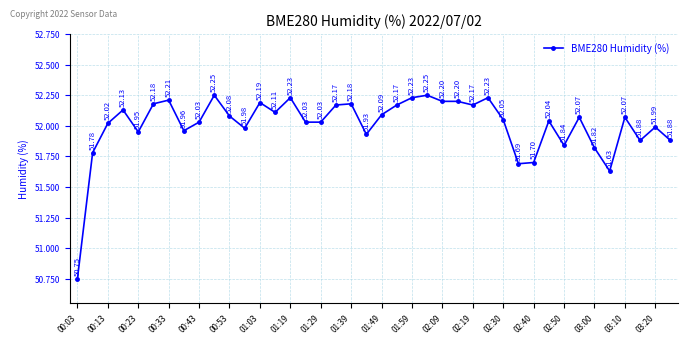

What is the difference between the second highest and minimum values?

1.5